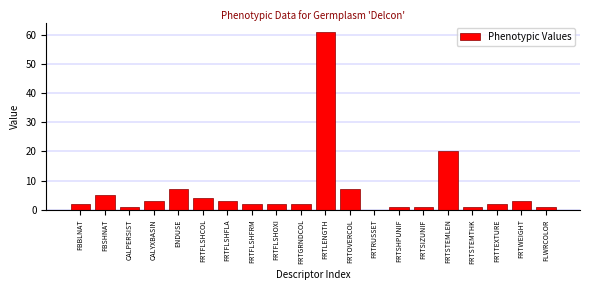

Reading right to left, what are all the values shown in this chart?

FLWRCOLOR=1	FRTWEIGHT=3	FRTTEXTURE=2	FRTSTEMTHK=1	FRTSTEMLEN=20	FRTSIZUNIF=1	FRTSHPUNIF=1	FRTRUSSET=0	FRTOVERCOL=7	FRTLENGTH=61	FRTGRNDCOL=2	FRTFLSHOXI=2	FRTFLSHFRM=2	FRTFLSHFLA=3	FRTFLSHCOL=4	ENDUSE=7	CALYXBASIN=3	CALPERSIST=1	FBSHNAT=5	FBBLNAT=2